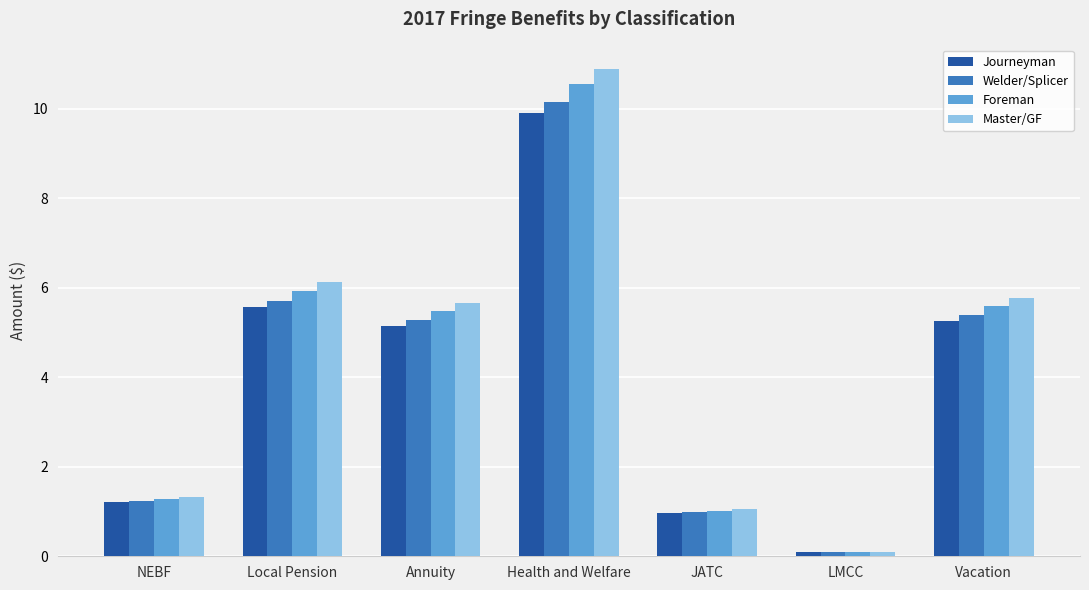

List the series in order of their peak value, lowest first.

Journeyman, Welder/Splicer, Foreman, Master/GF